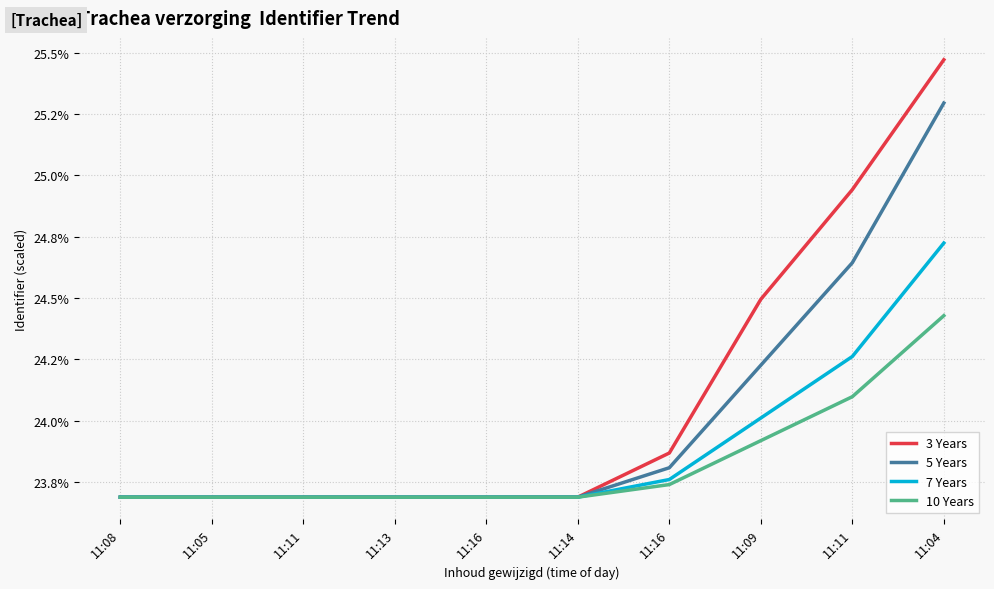

What are all the series names shown in the legend?

3 Years, 5 Years, 7 Years, 10 Years